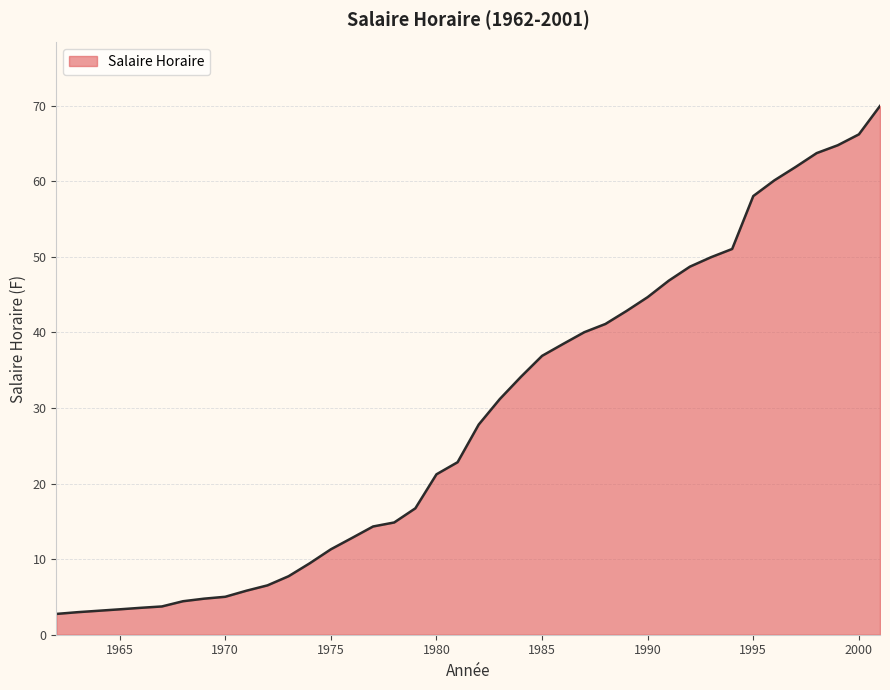

How many lines are shown in the chart?

1